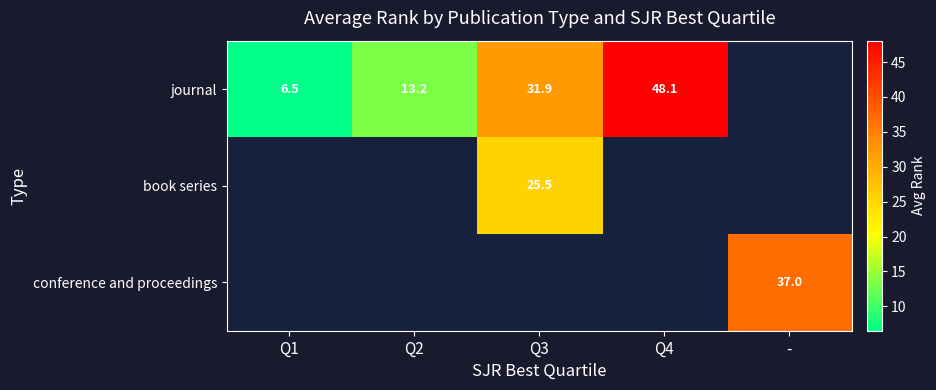

True or false: journal has a value of 3.0 at Q1.

False